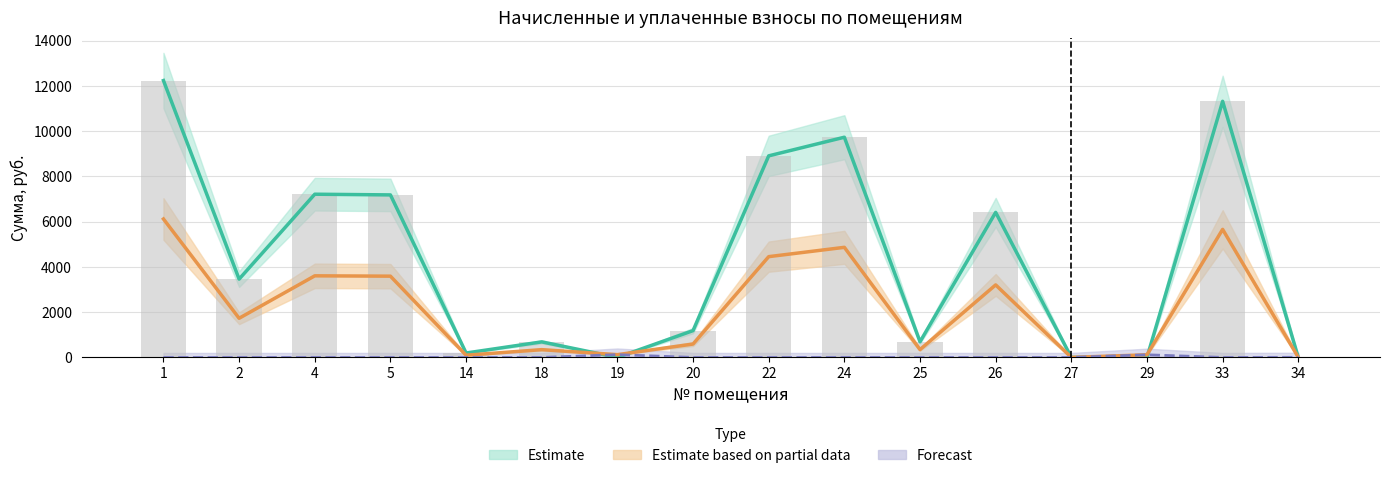

At which category is the sum across all series the highest?

1